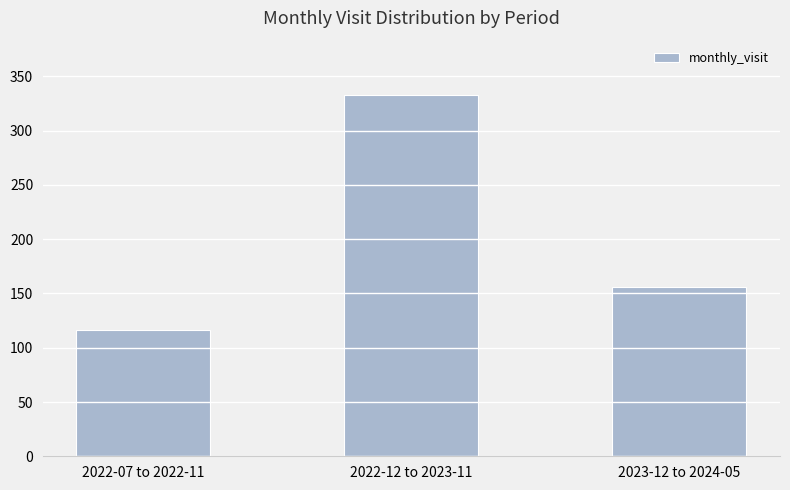

Reading left to right, extract all data points from this chart.

2022-07 to 2022-11=116	2022-12 to 2023-11=333	2023-12 to 2024-05=156